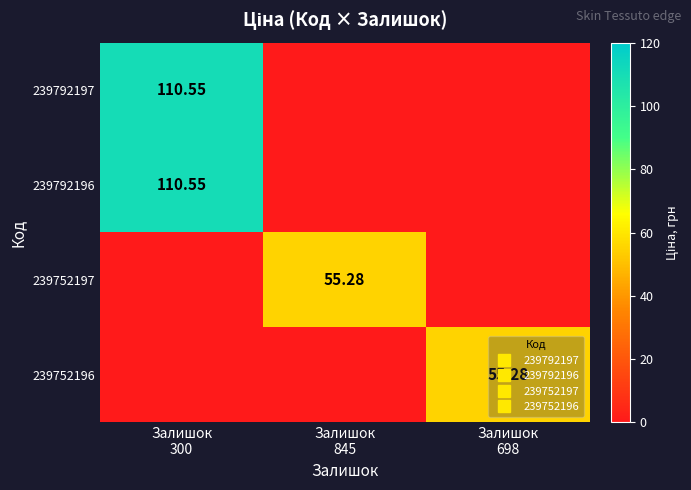

What is the average value of the 239792196 series?

36.9